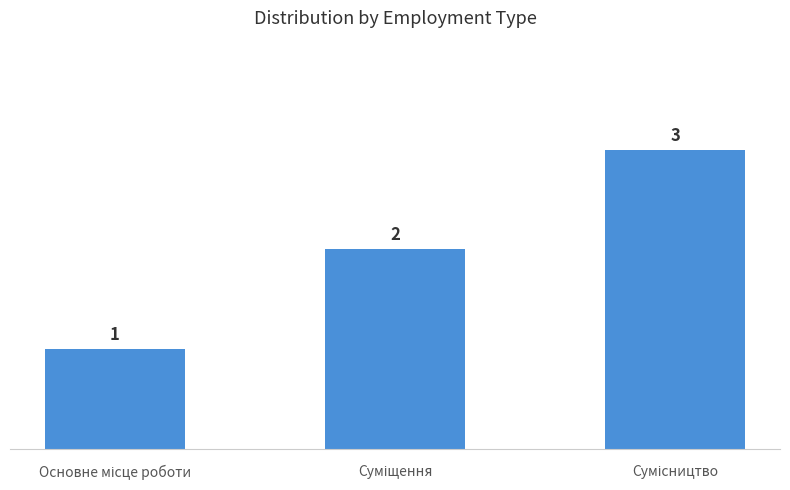

What is the maximum value shown in the chart?

3